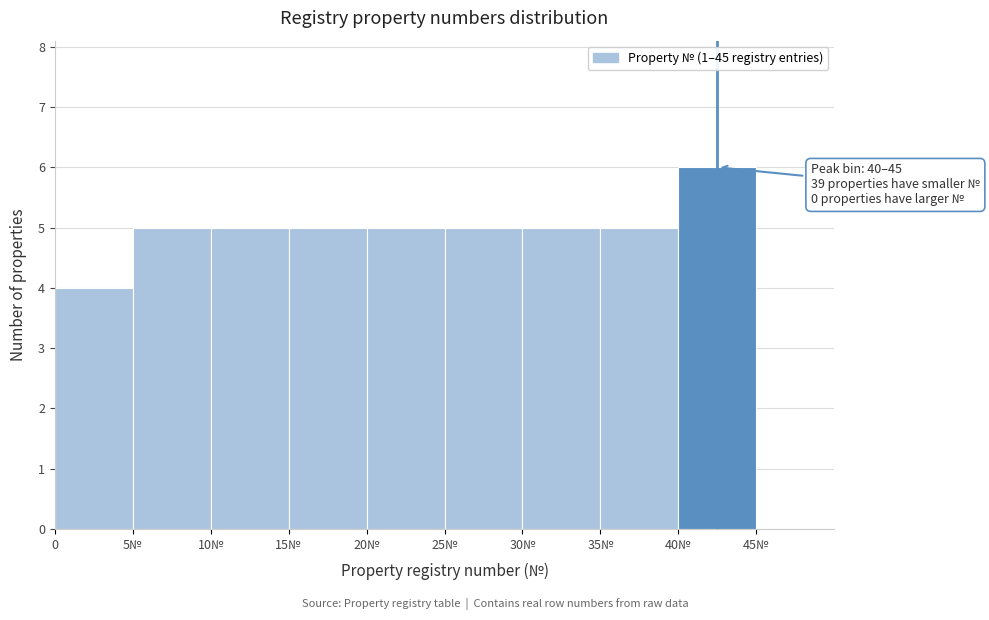

Reading left to right, list all the values displayed in this chart.

4	5	5	5	5	5	5	5	6